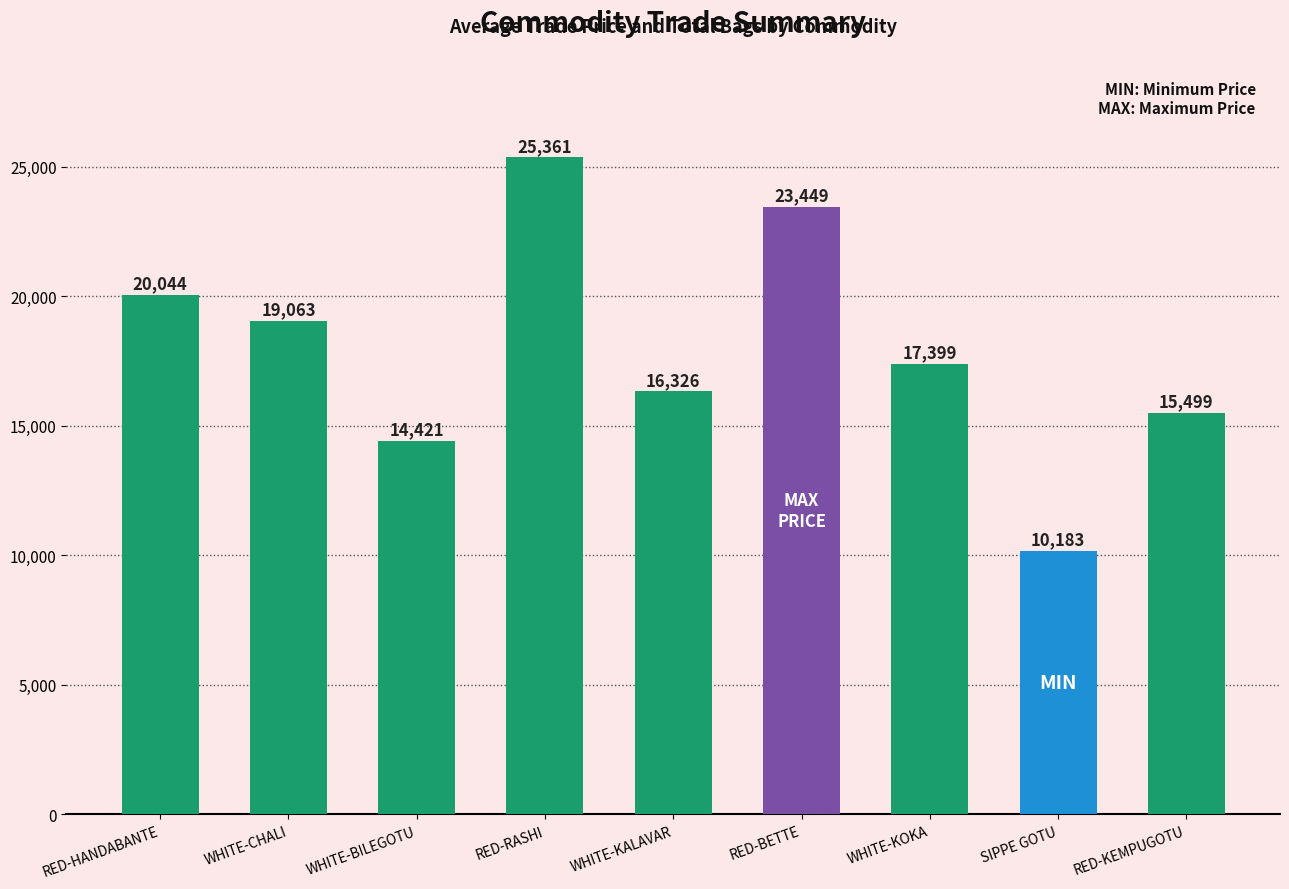

What is the maximum value shown in the chart?

25361